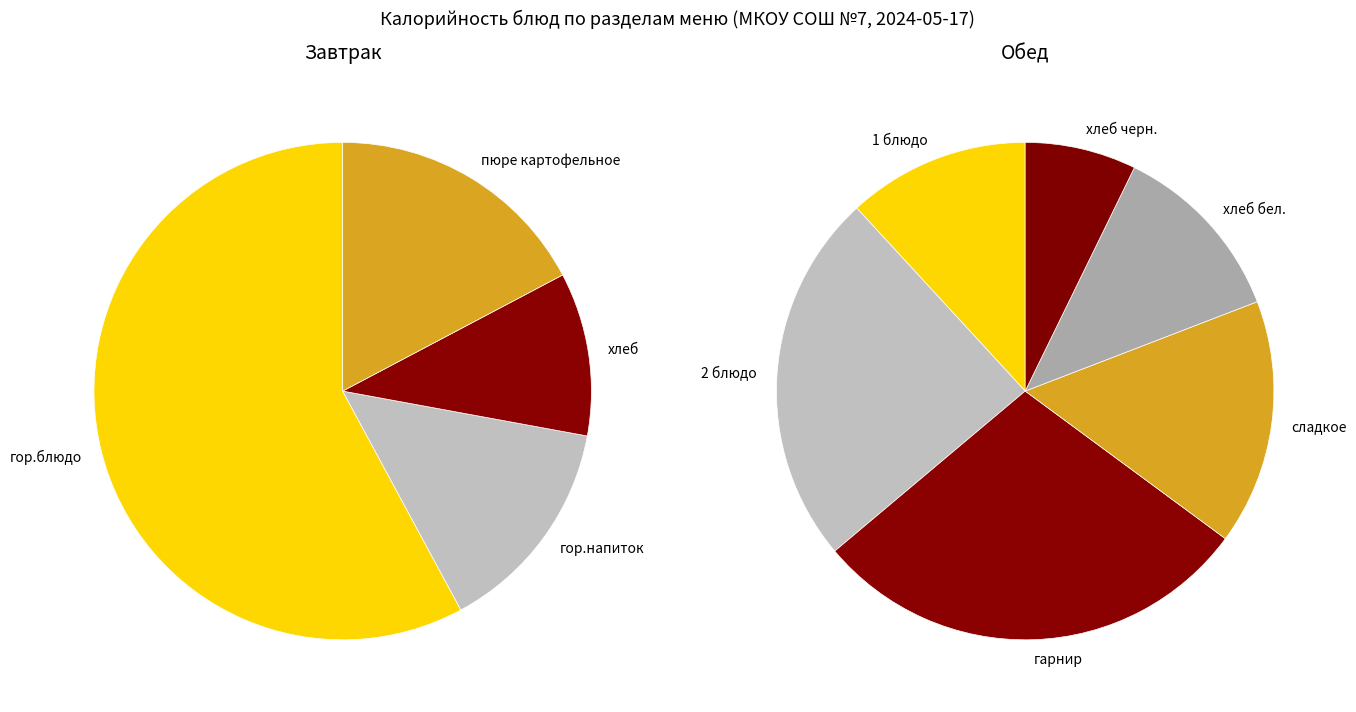

Which slice is the largest?

гор.блюдо